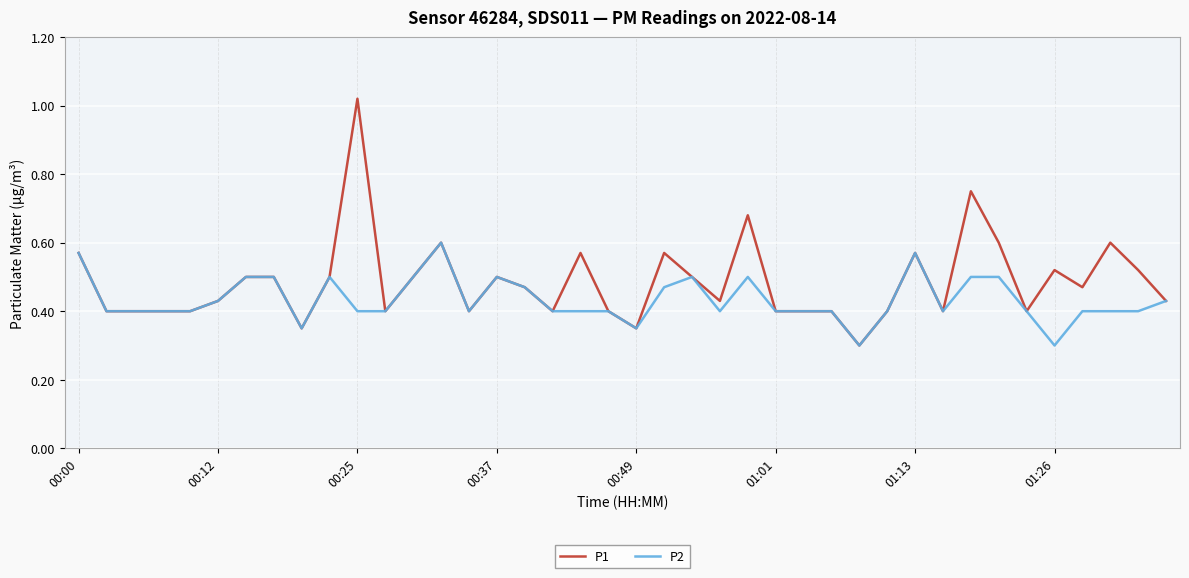

List the series in order of their peak value, lowest first.

P2, P1